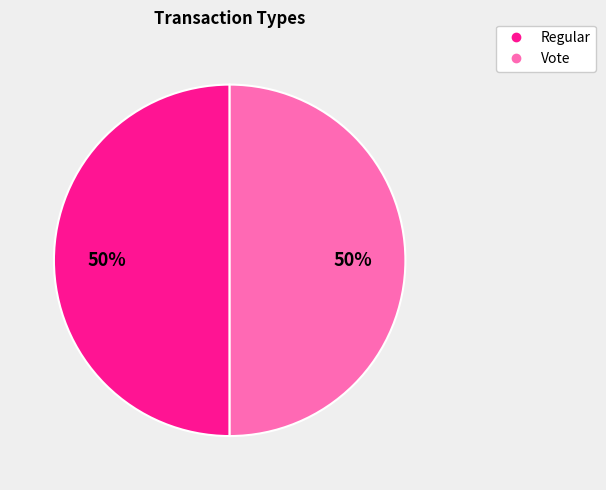

Count the number of slices in the pie.

2